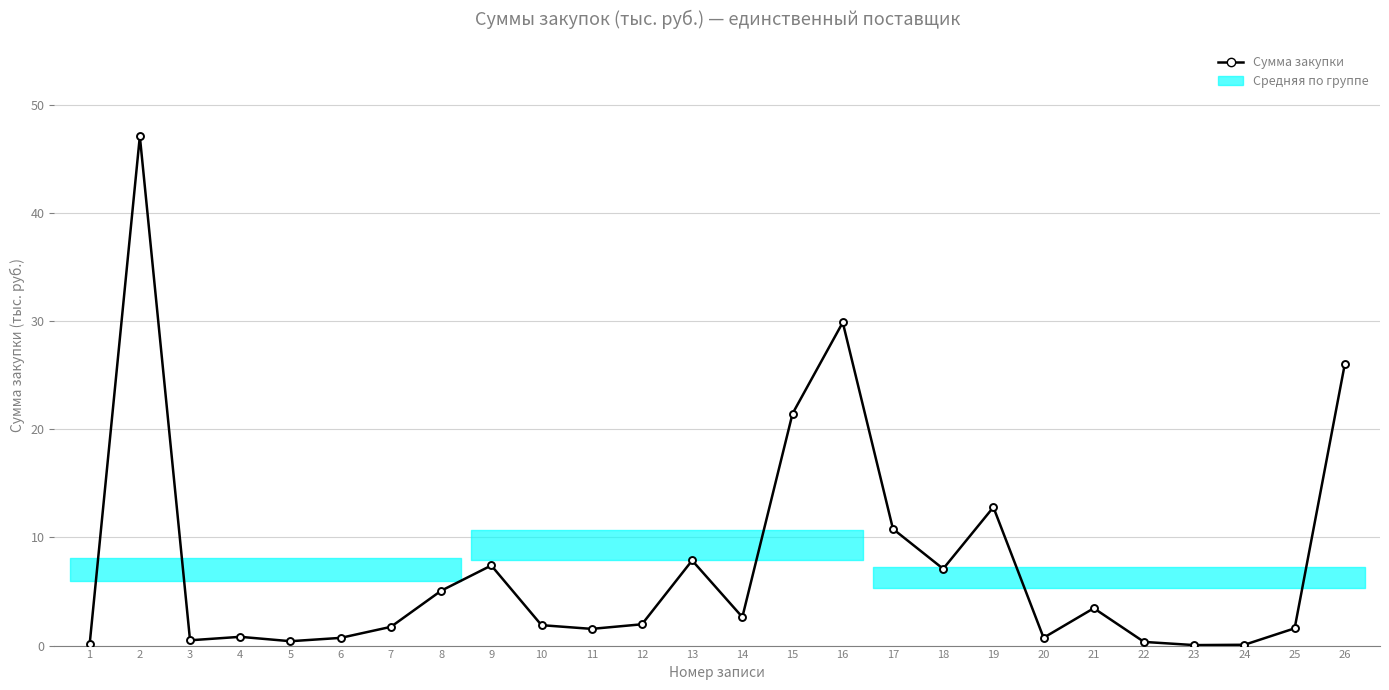

List the labels in order of value, largest first.

2, 16, 26, 15, 19, 17, 13, 9, 18, 8, 21, 14, 12, 10, 7, 25, 11, 4, 20, 6, 3, 5, 22, 1, 24, 23